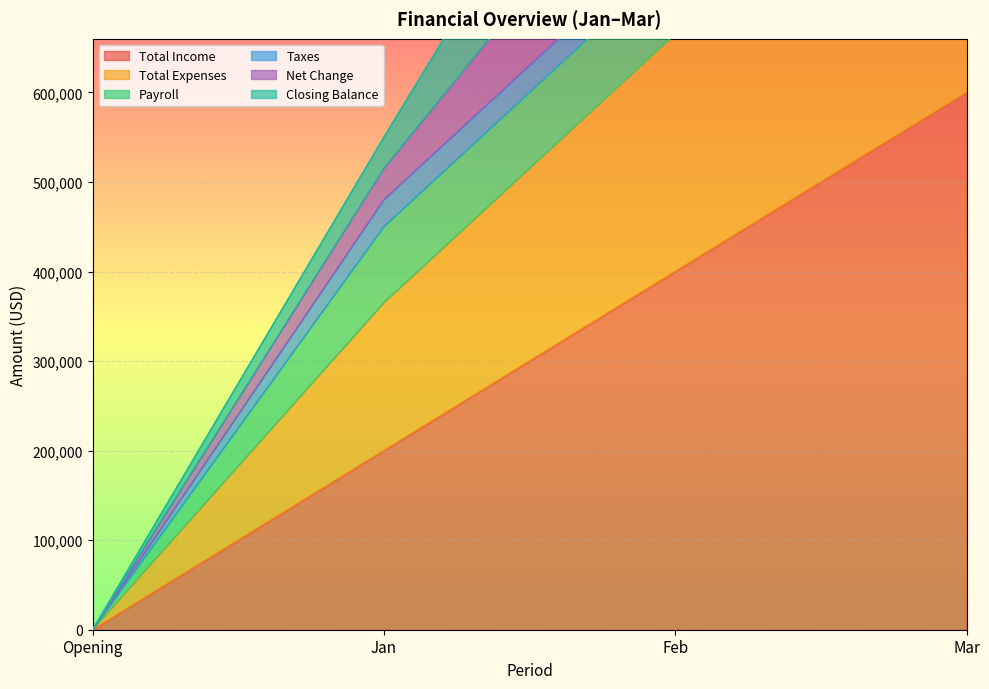

Rank the categories by Total Expenses value from highest to lowest.

Mar, Feb, Jan, Opening